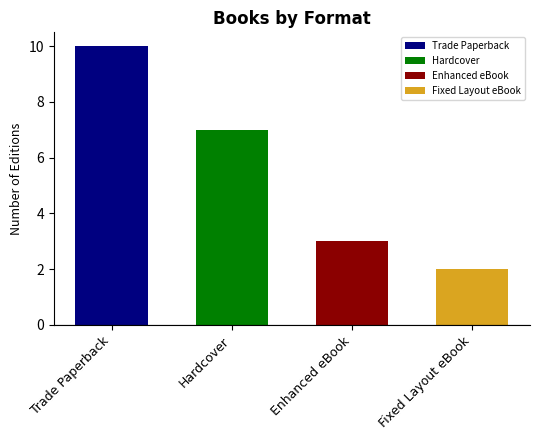

What is the difference between the maximum and minimum values?

8